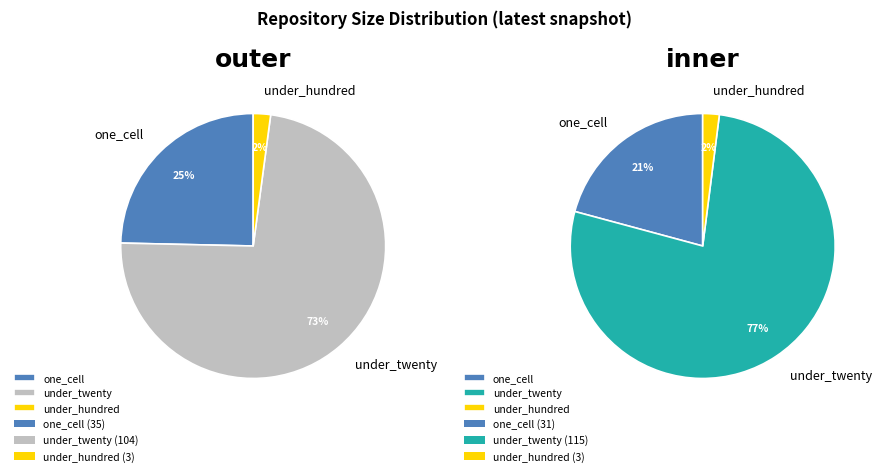

Does any single category account for the majority?

Yes